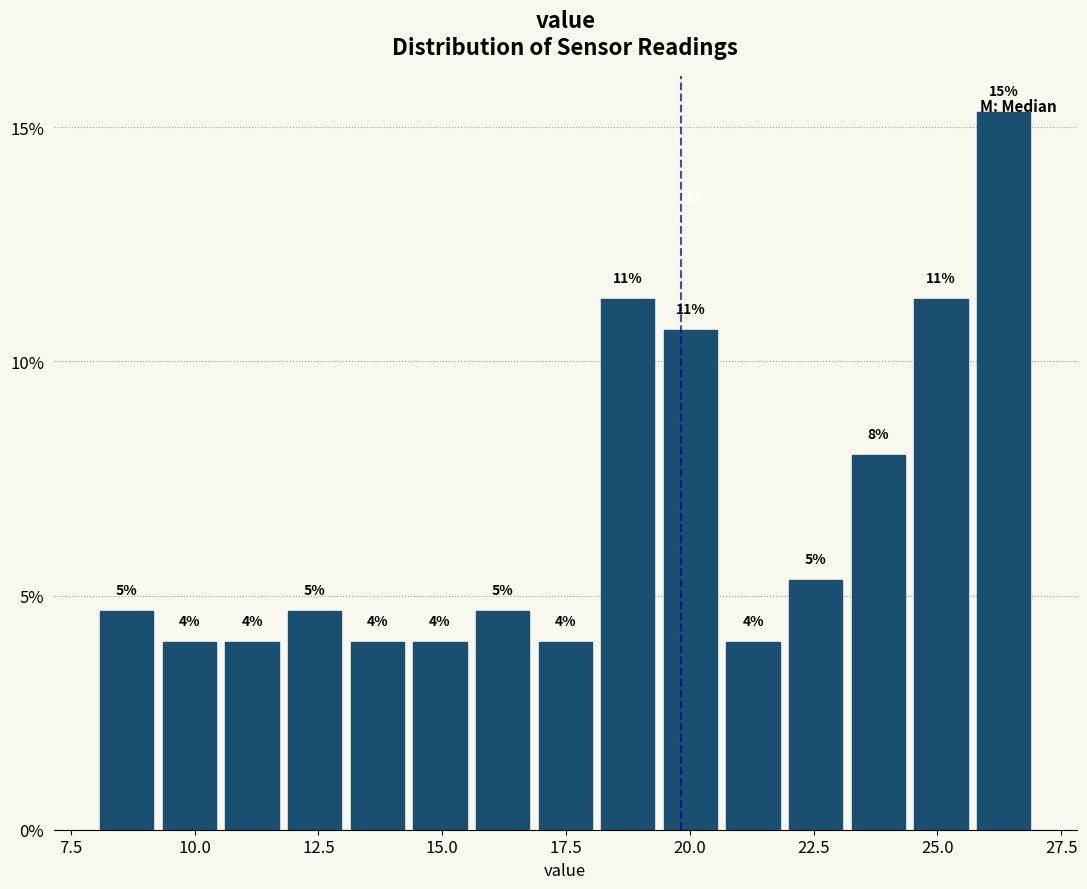

Read against the x-axis, roughly where is the centre of the tallest bar?

26.5